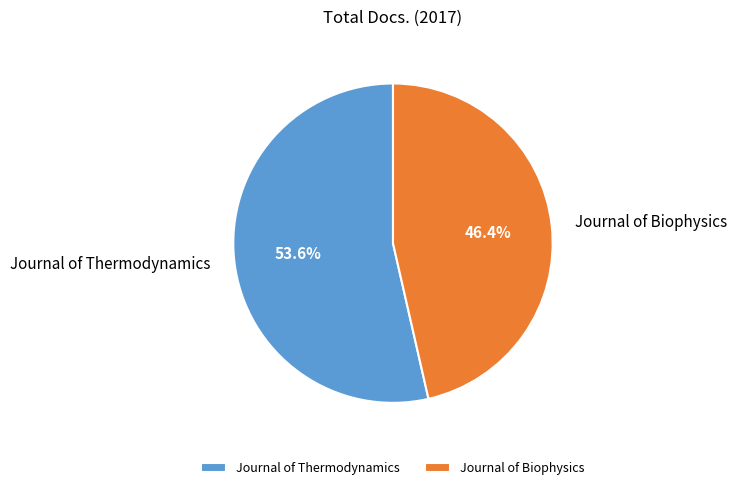

To the nearest percent, what is the difference between the Journal of Biophysics and Journal of Thermodynamics slice percentages?

7%